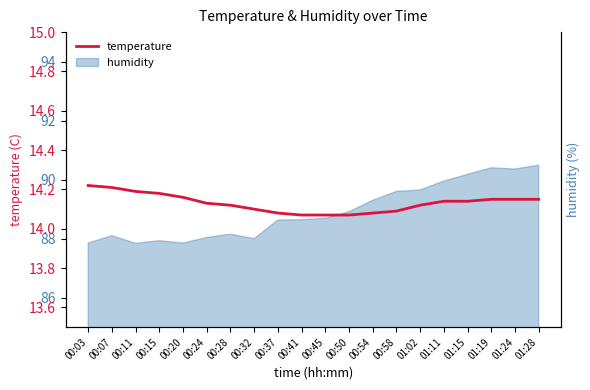

Reading left to right, extract all data points from this chart.

00:03=14.2	00:07=14.2	00:11=14.2	00:15=14.2	00:20=14.2	00:24=14.1	00:28=14.1	00:32=14.1	00:37=14.1	00:41=14.1	00:45=14.1	00:50=14.1	00:54=14.1	00:58=14.1	01:02=14.1	01:11=14.1	01:15=14.1	01:19=14.2	01:24=14.2	01:28=14.2